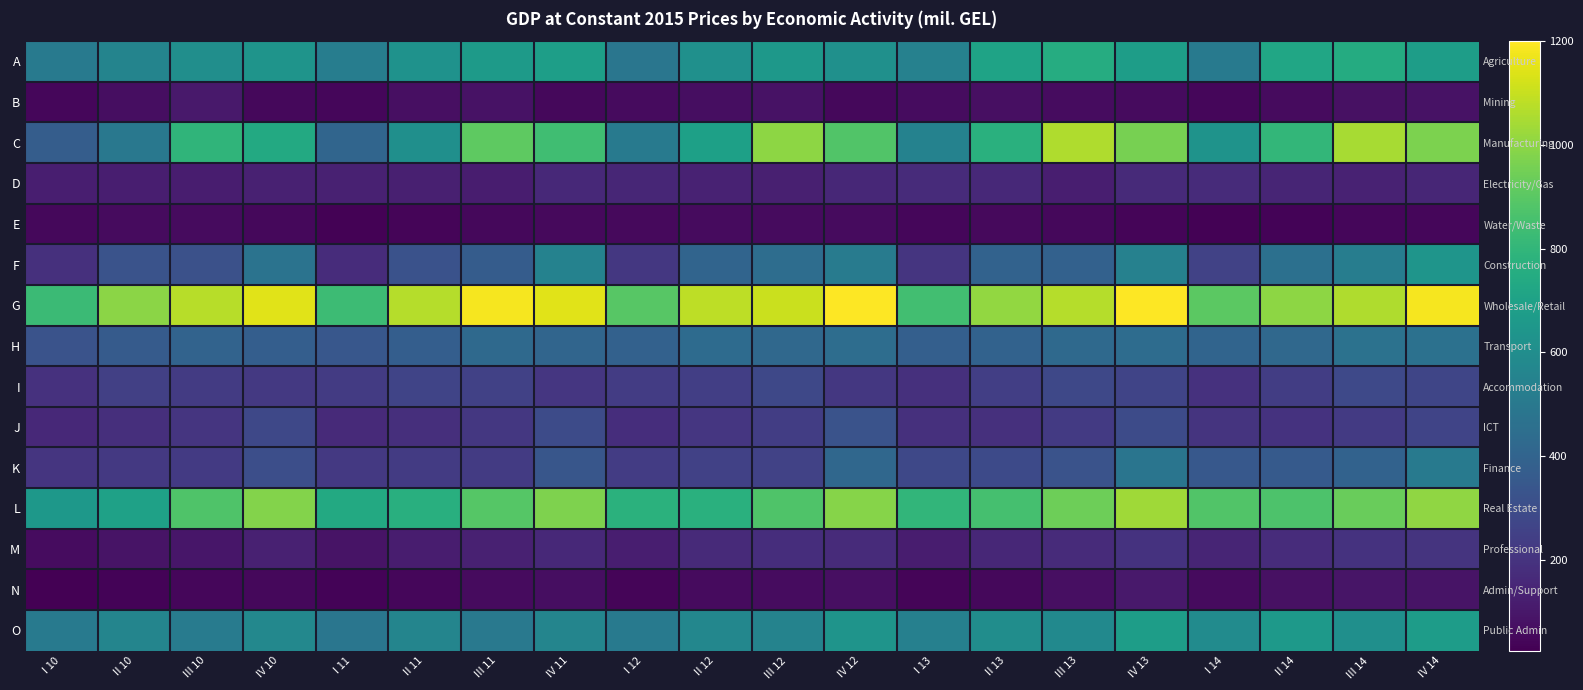

Count the number of data series in this chart.

15